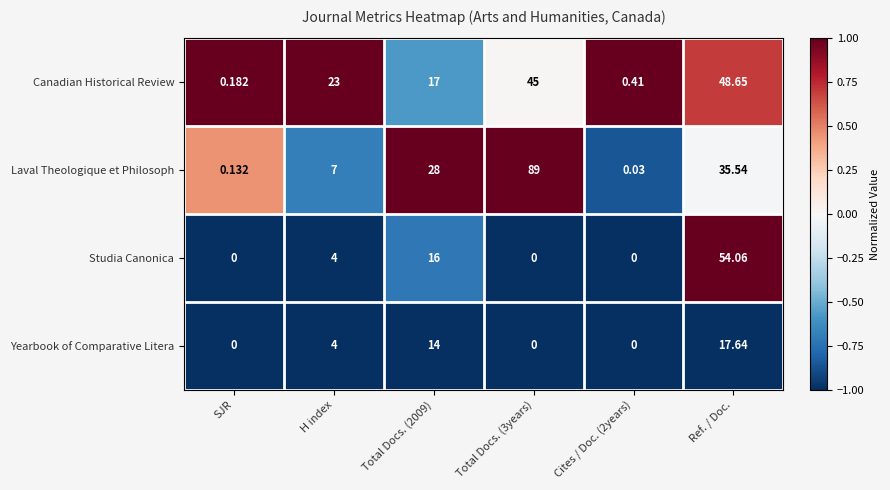

Is the value of Yearbook of Comparative Litera at SJR greater than the value of Laval Theologique et Philosoph at H index?

No